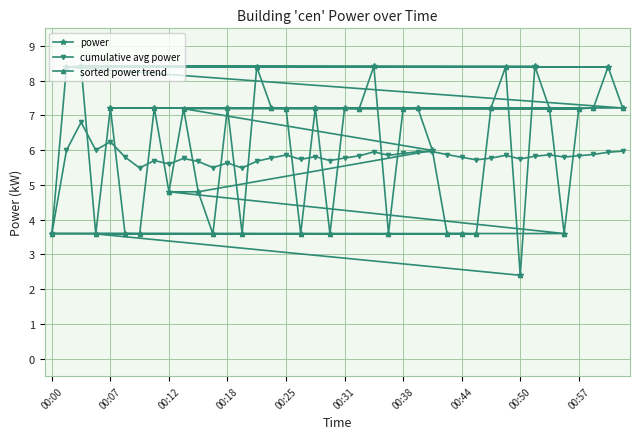

Does the chart have visible grid lines?

Yes